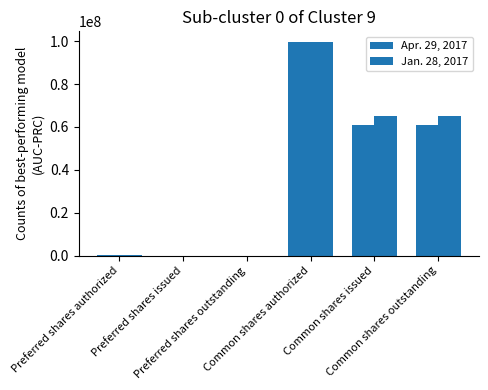

Which category has the highest value across all series?

Common shares authorized